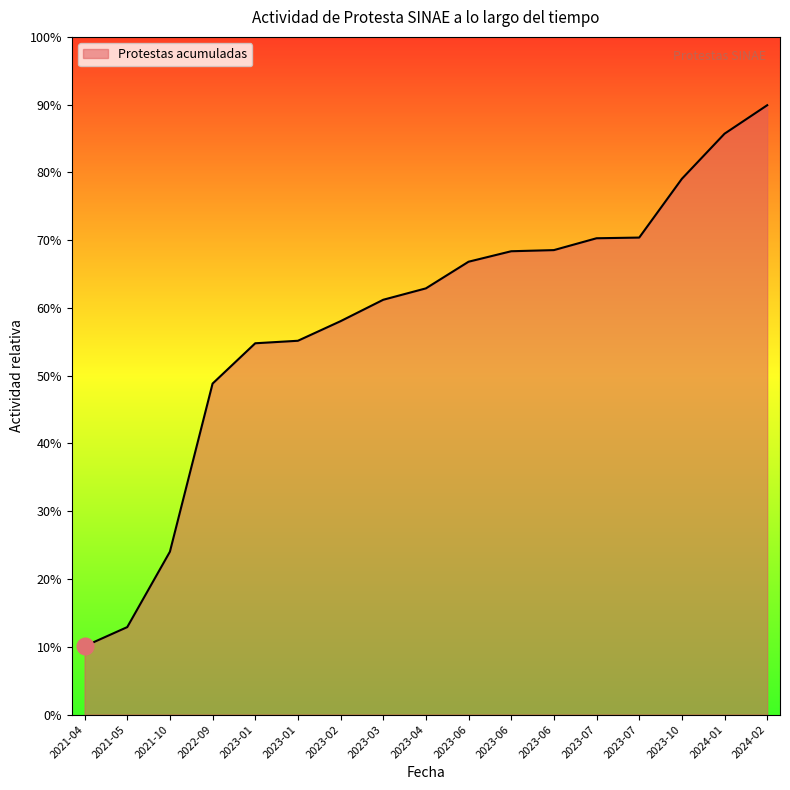

Does the chart have visible grid lines?

No